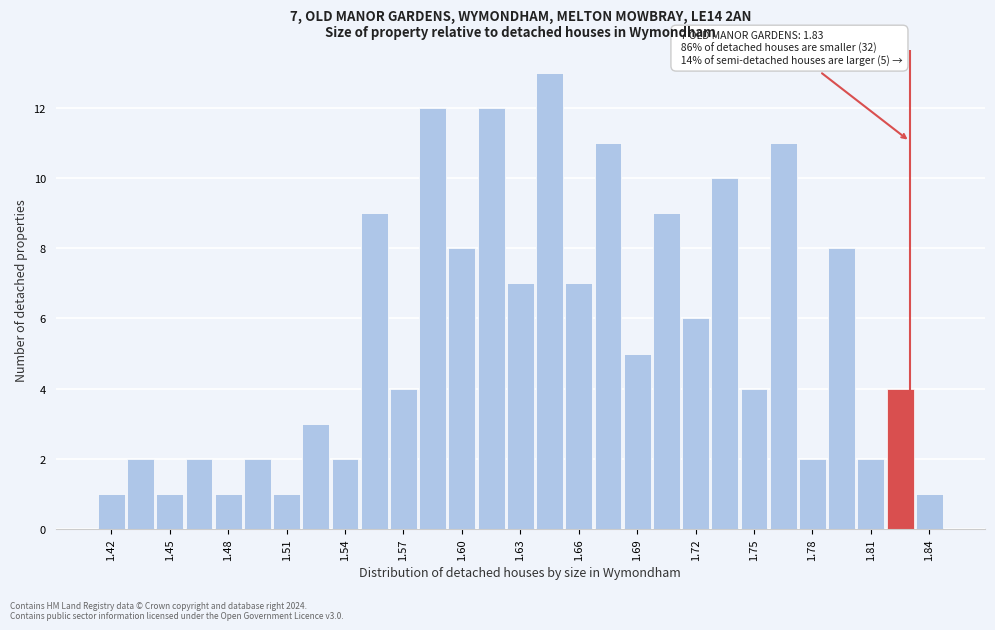

Around what value on the x-axis is the tallest bar? Give the approximate position of its centre, as read against the axis.

1.645